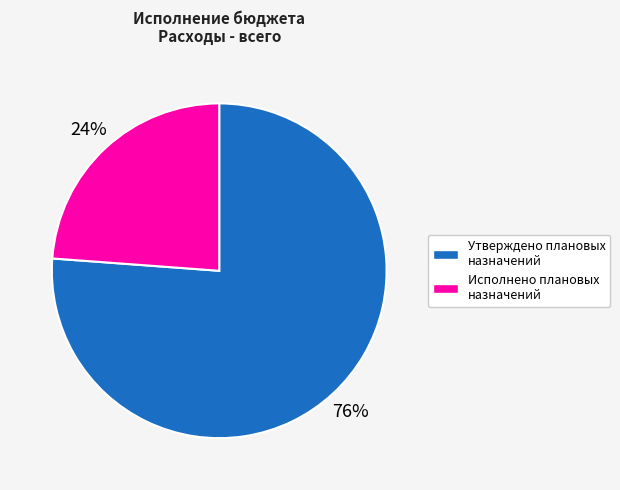

To the nearest percent, what percentage of the pie is Утверждено плановых назначений?

76%